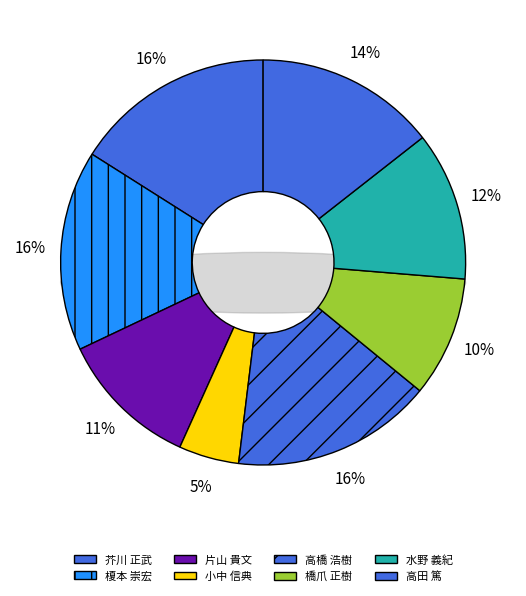

The 榎本 崇宏 slice represents 16% of the pie. True or false?

True